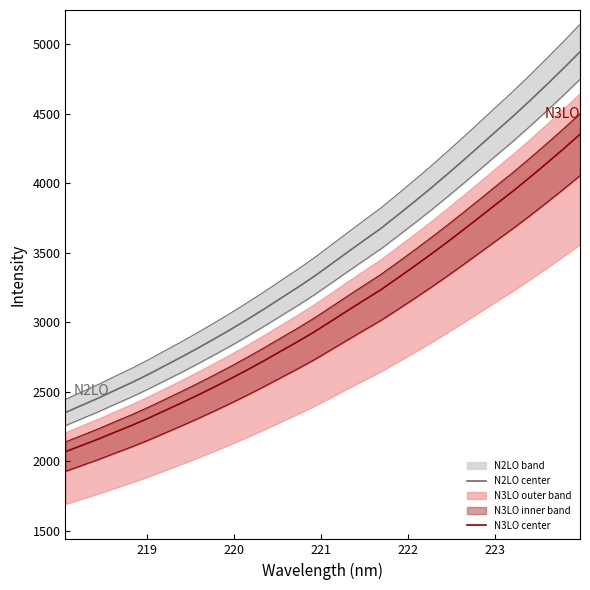

Which series has the largest total across all categories?

N2LO center